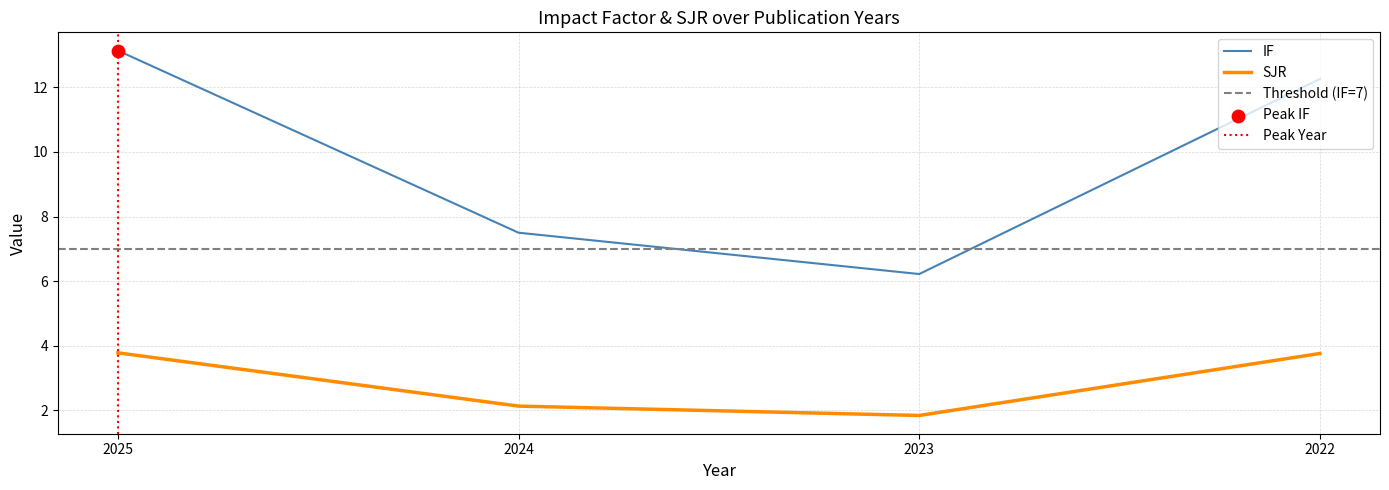

Which series contains the lowest Y value?

SJR